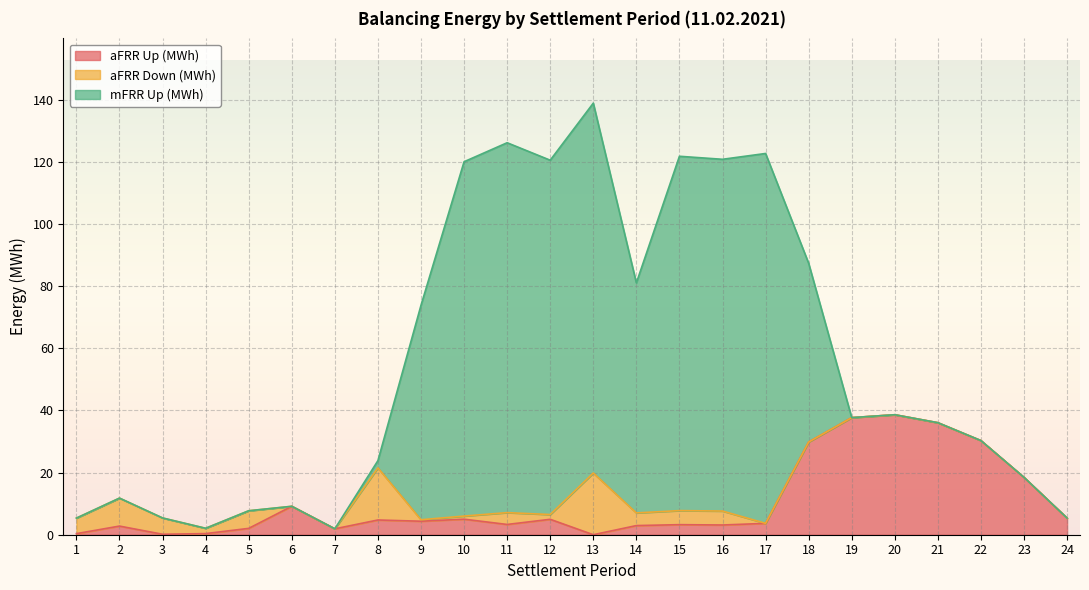

Reading right to left, what are all the values shown in this chart?

aFRR Up (MWh): 5.3	18.4	30.3	36.0	38.6	37.7	29.8	3.7	3.1	3.2	2.9	0.0	5.0	3.3	5.0	4.3	4.7	1.9	9.1	2.0	0.4	0.1	2.8	0.3
aFRR Down (MWh): 0.0	0.0	0.0	0.0	0.0	0.0	0.0	0.0	4.5	4.5	4.1	19.9	1.5	3.8	1.0	0.5	16.8	0.0	0.0	5.7	1.7	5.2	9.0	5.0
mFRR Up (MWh): 0.0	0.0	0.0	0.0	0.0	0.0	57.5	119.0	113.2	114.0	74.0	119.0	114.0	119.0	114.0	69.0	2.3	0.0	0.0	0.0	0.0	0.0	0.0	0.0